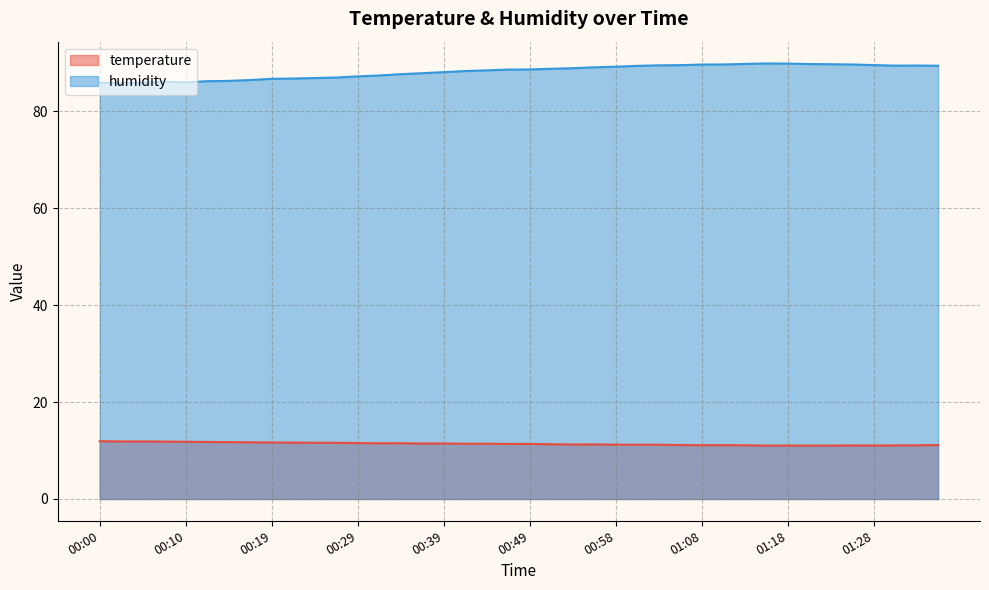

How many lines are shown in the chart?

2